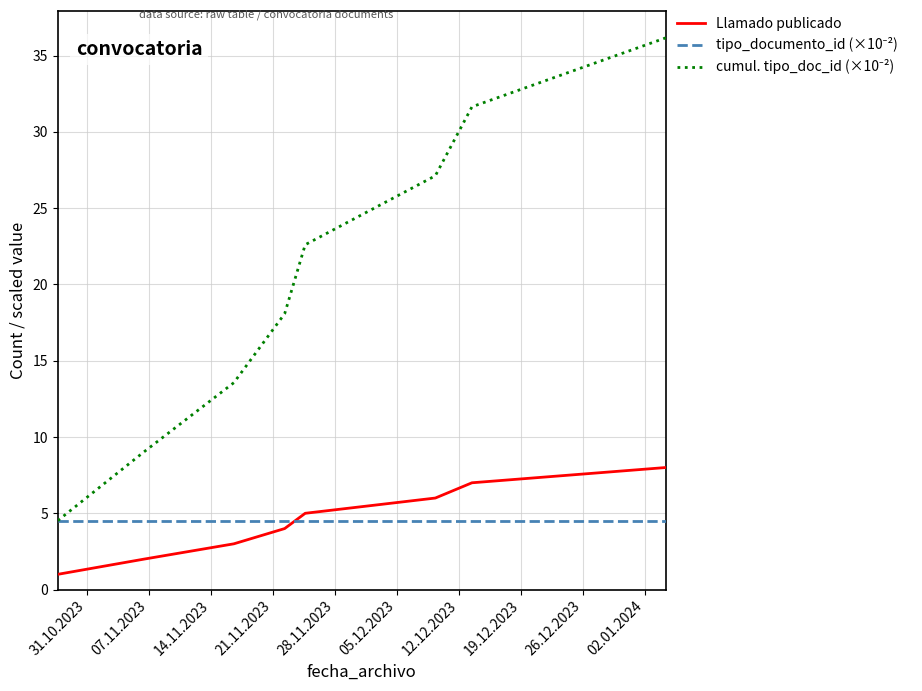

What is the maximum value shown in the chart?

36.2